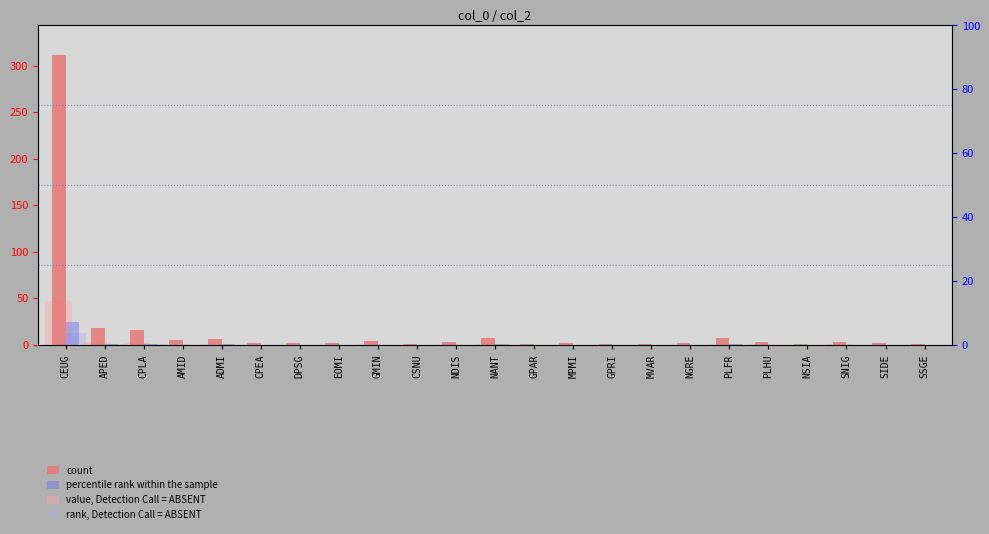

What is the sum of the count values at EOMI and SSGE?

3.0